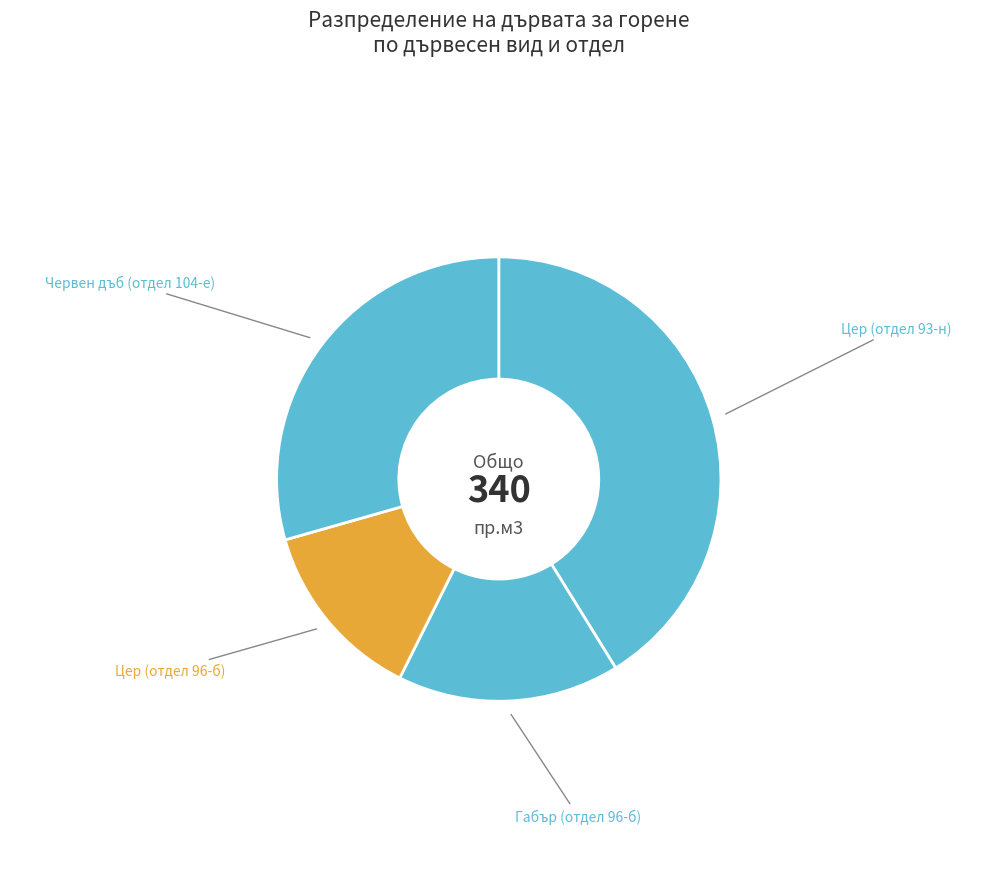

Count the number of slices in the pie.

4